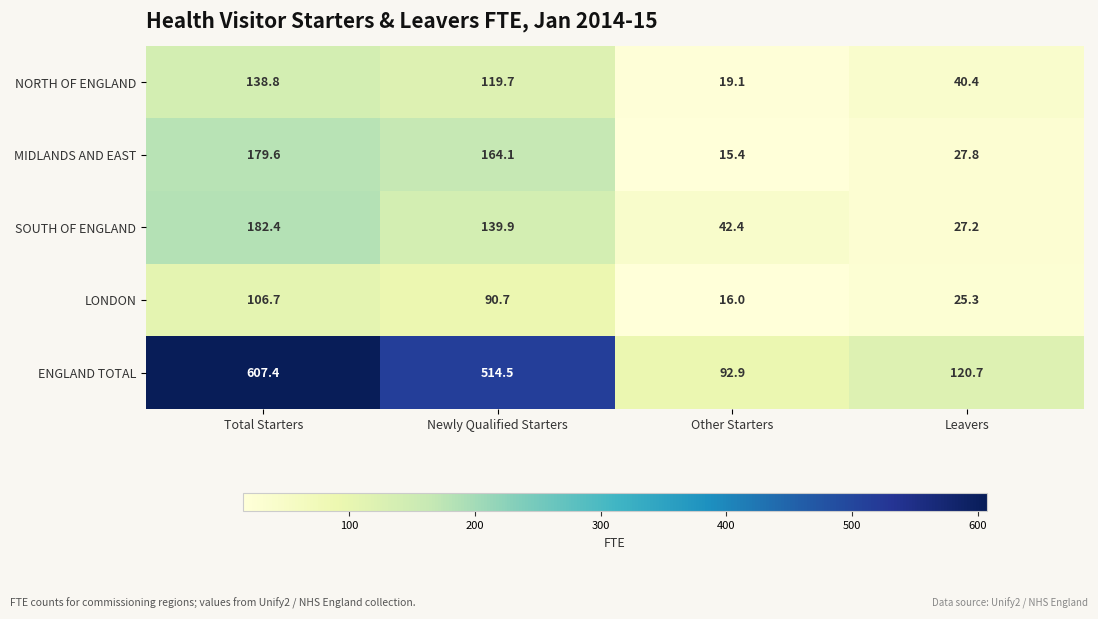

Is it true that SOUTH OF ENGLAND equals 182.4 at Total Starters?

True